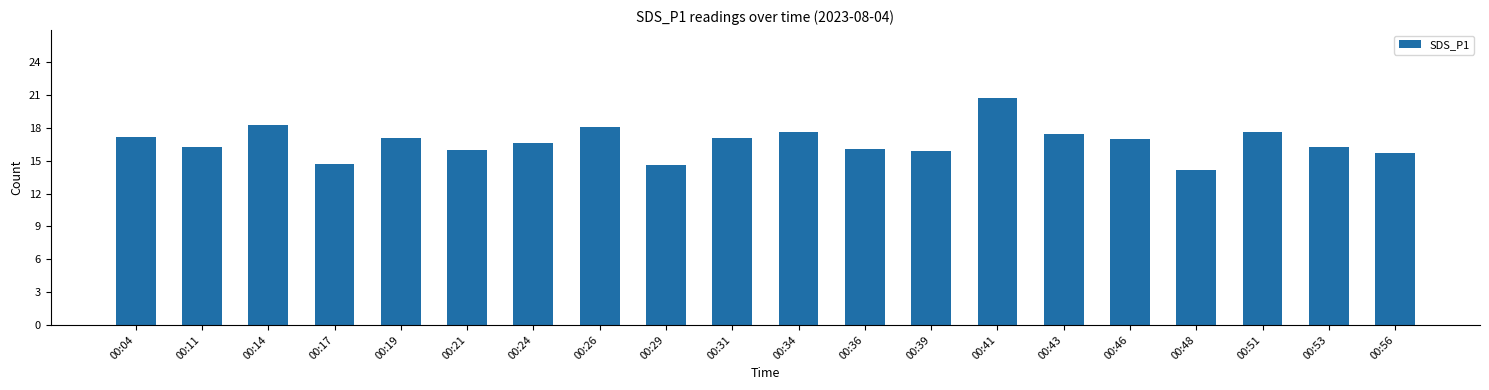

What is the value of the 18th bar from the left?

17.7